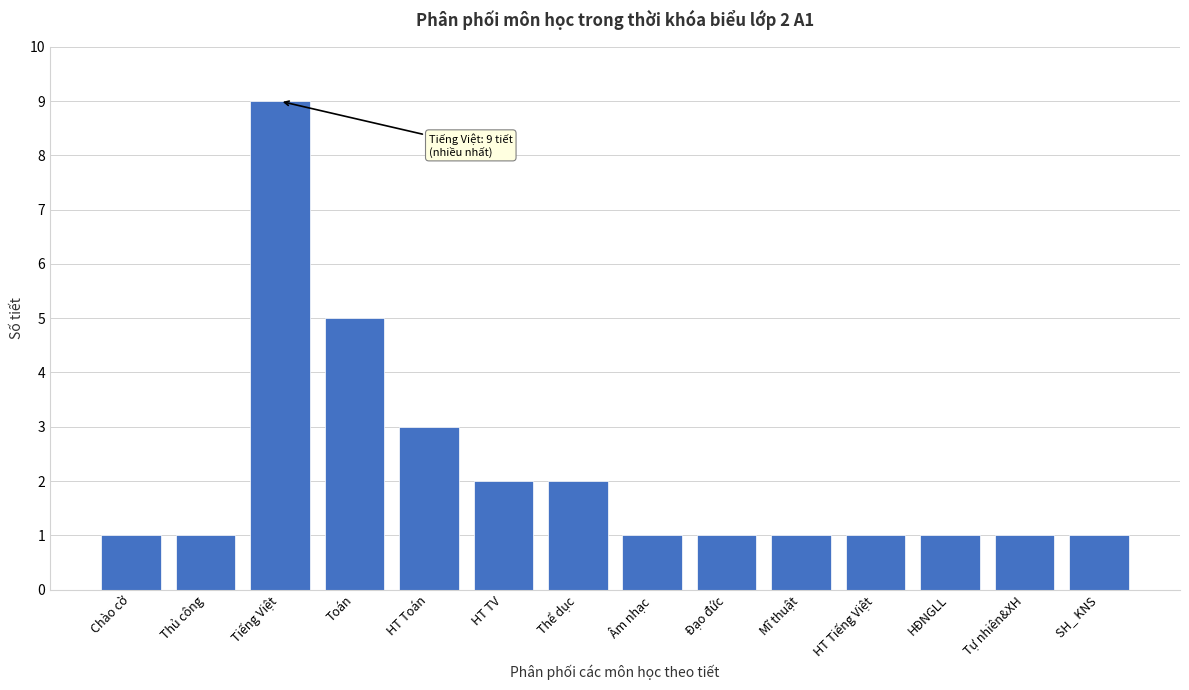

Reading right to left, transcribe all the data shown in this chart.

1	1	1	1	1	1	1	2	2	3	5	9	1	1